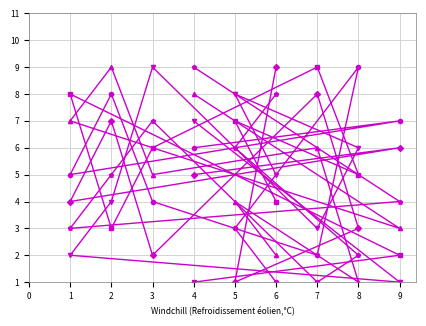

After their last crossing, which series has the higher values: col_2 or col_7?

col_7